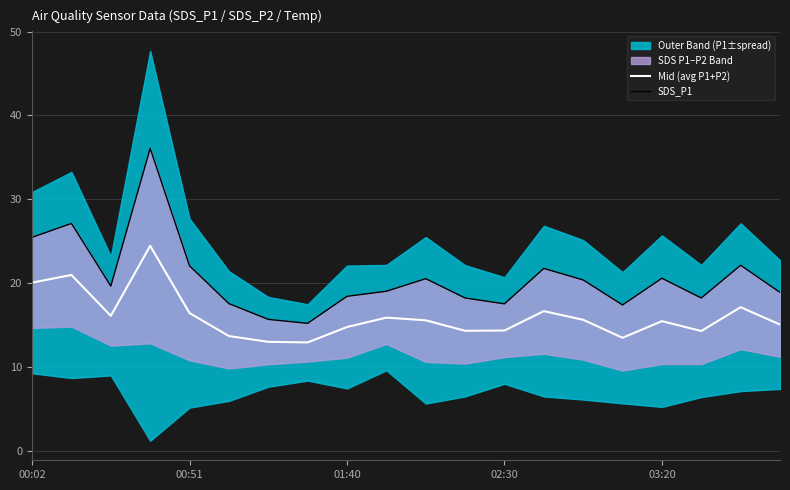

True or false: Mid (avg P1+P2) has a value of 20.0 at 01:40.

False